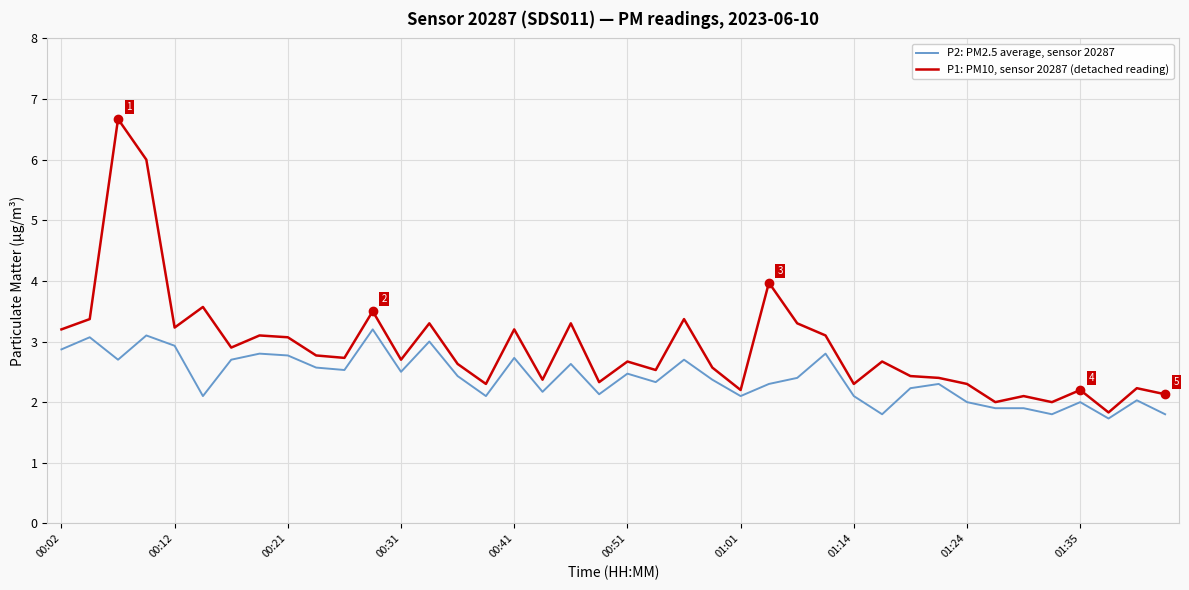

Reading left to right, transcribe all the data shown in this chart.

P2: PM2.5 average, sensor 20287: 2.9	3.1	2.7	3.1	2.9	2.1	2.7	2.8	2.8	2.6	2.5	3.2	2.5	3.0	2.4	2.1	2.7	2.2	2.6	2.1	2.5	2.3	2.7	2.4	2.1	2.3	2.4	2.8	2.1	1.8	2.2	2.3	2.0	1.9	1.9	1.8	2.0	1.7	2.0	1.8
P1: PM10, sensor 20287 (detached reading): 3.2	3.4	6.7	6.0	3.2	3.6	2.9	3.1	3.1	2.8	2.7	3.5	2.7	3.3	2.6	2.3	3.2	2.4	3.3	2.3	2.7	2.5	3.4	2.6	2.2	4.0	3.3	3.1	2.3	2.7	2.4	2.4	2.3	2.0	2.1	2.0	2.2	1.8	2.2	2.1